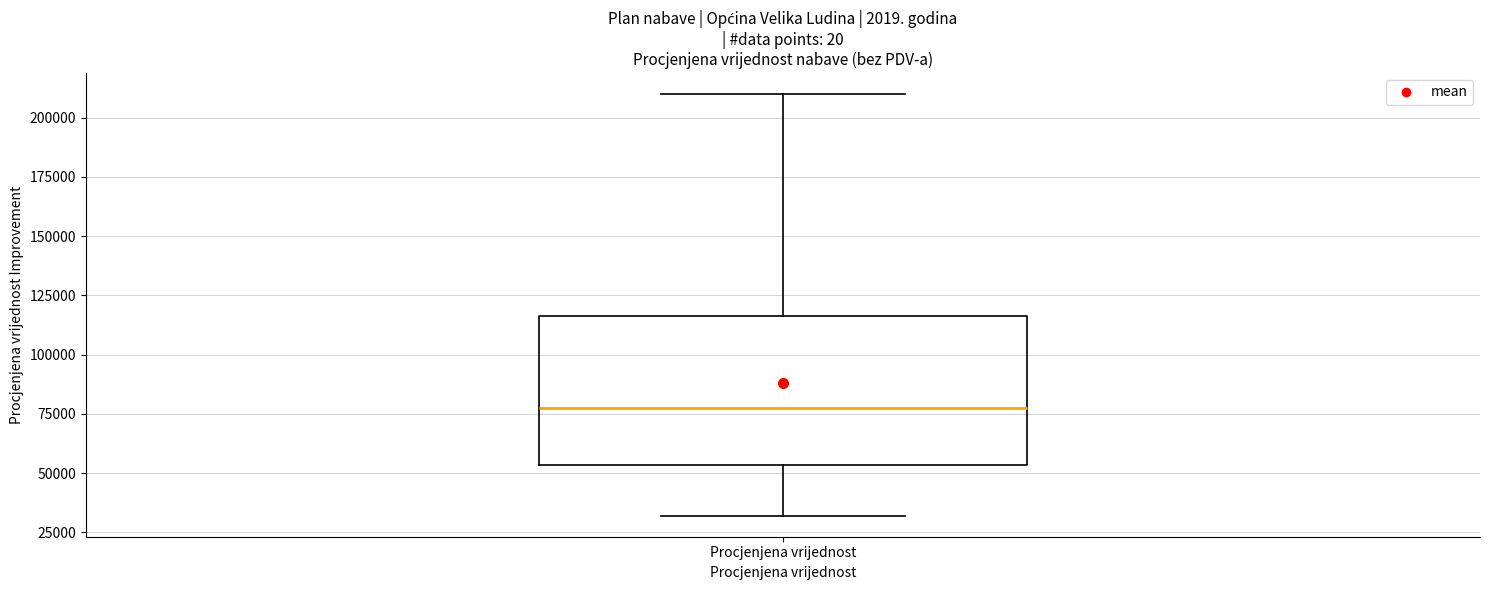

Where does the upper whisker of the box for Procjenjena vrijednost end on the y-axis? The values are not printed on the chart, so give them approximately, as read against the axis.

210000